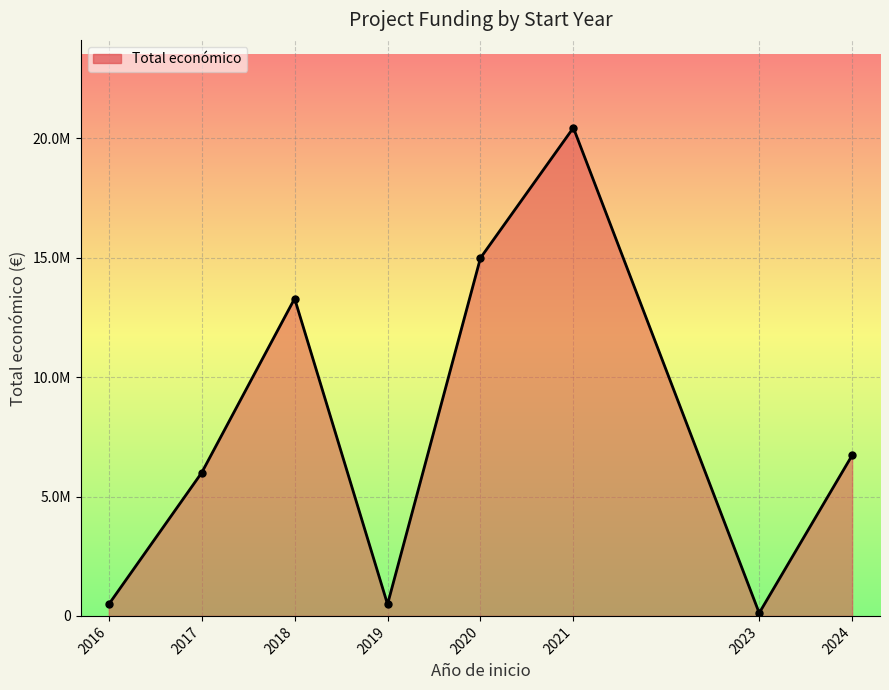

Which category has the highest value across all series?

2021